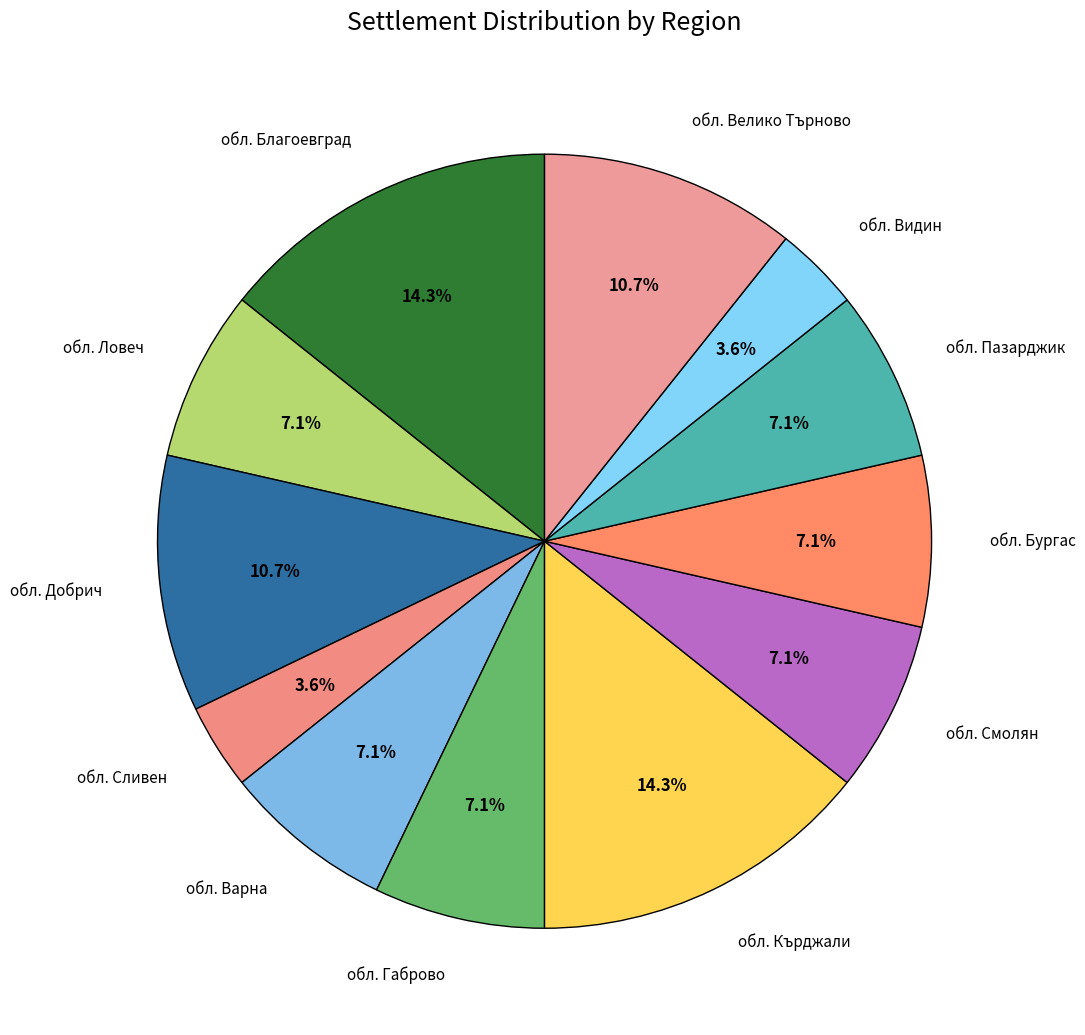

To the nearest percent, what portion does обл. Ловеч represent?

7%